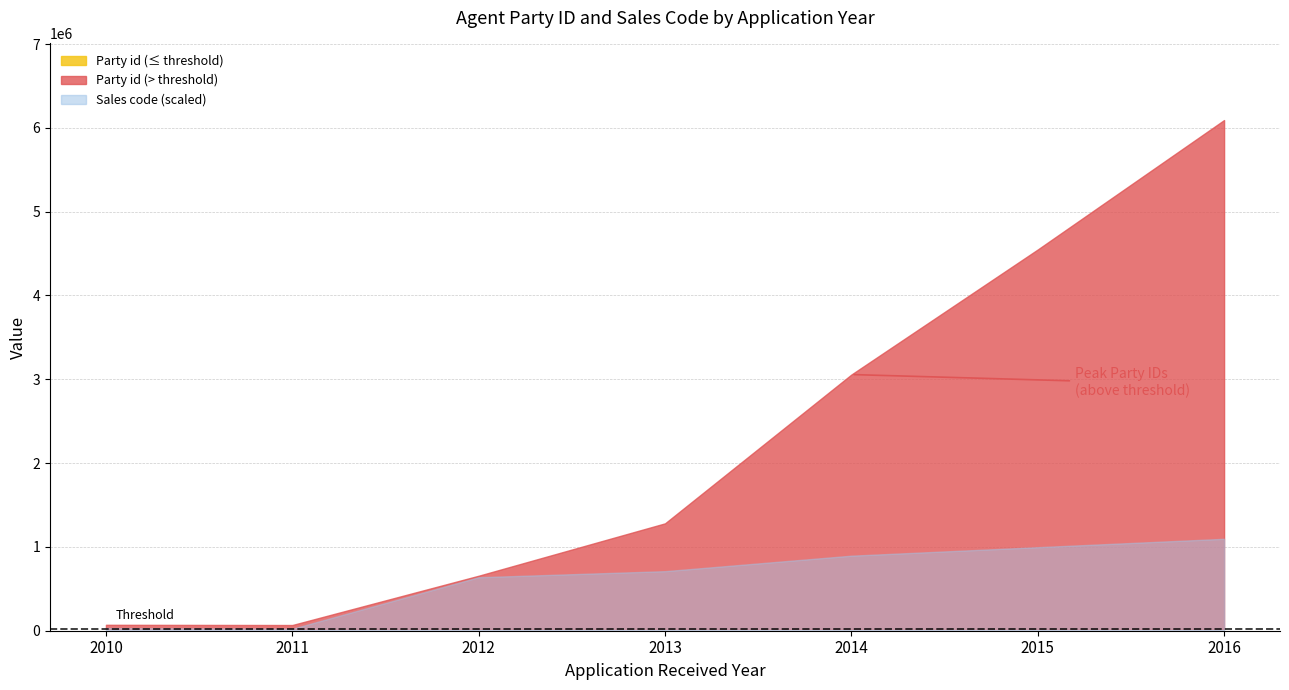

At how many categories does at least one series exceed 2229052?

3